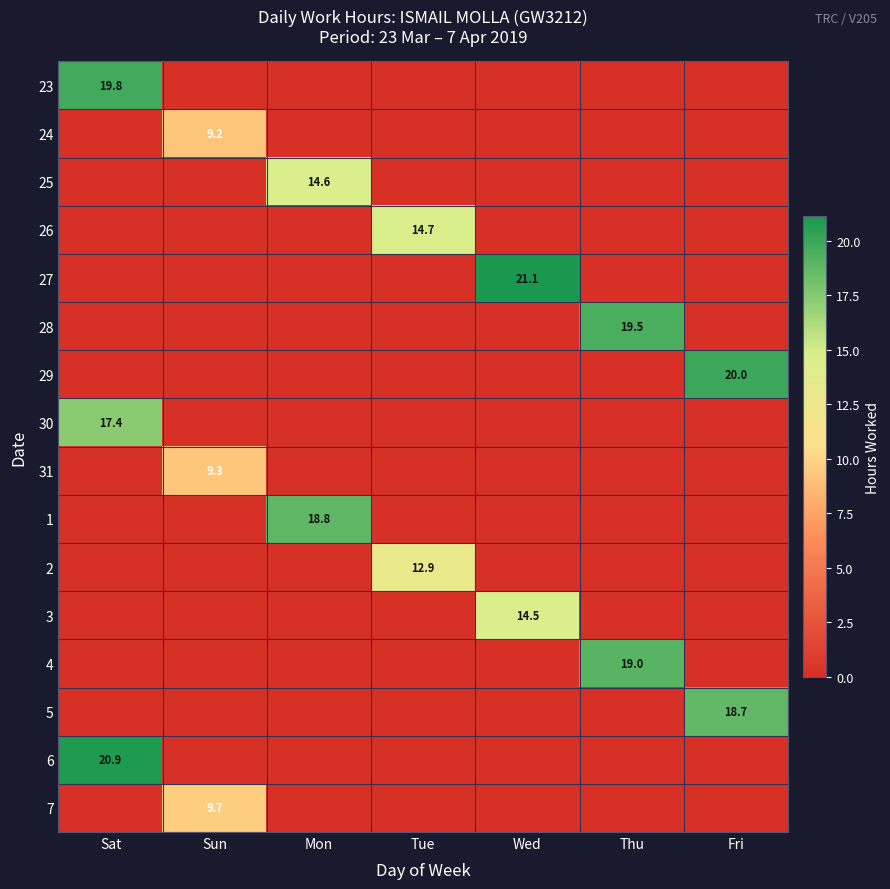

What is the average value of the 30 series?

2.5